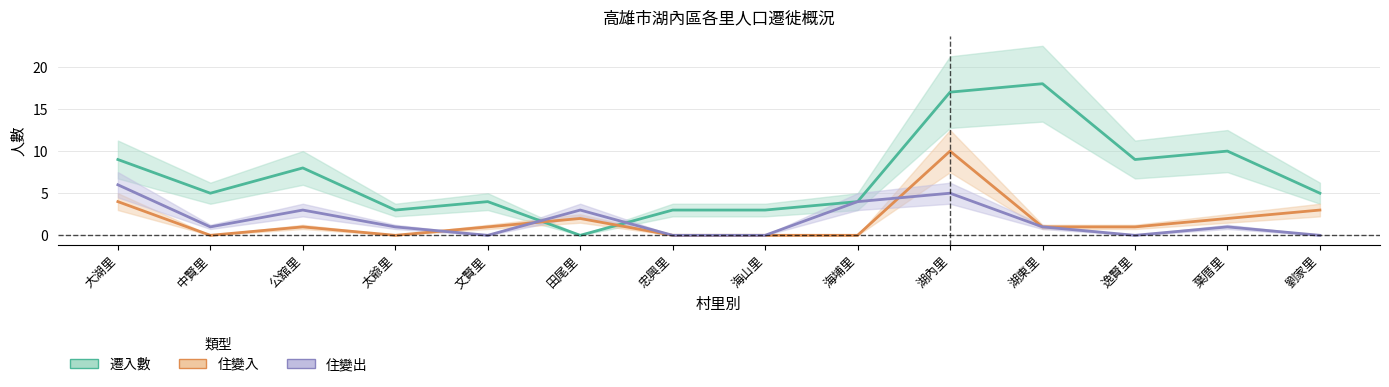

What is the difference between the second highest and minimum values in the 遷入數 series?

17